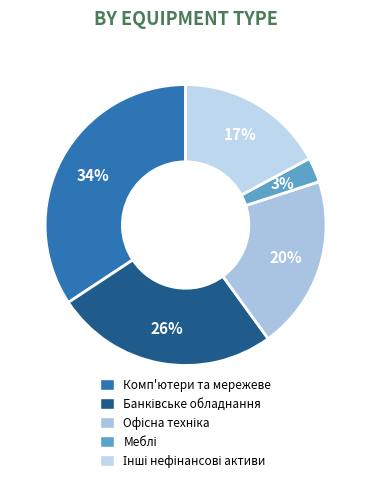

How many segments does this pie chart have?

5